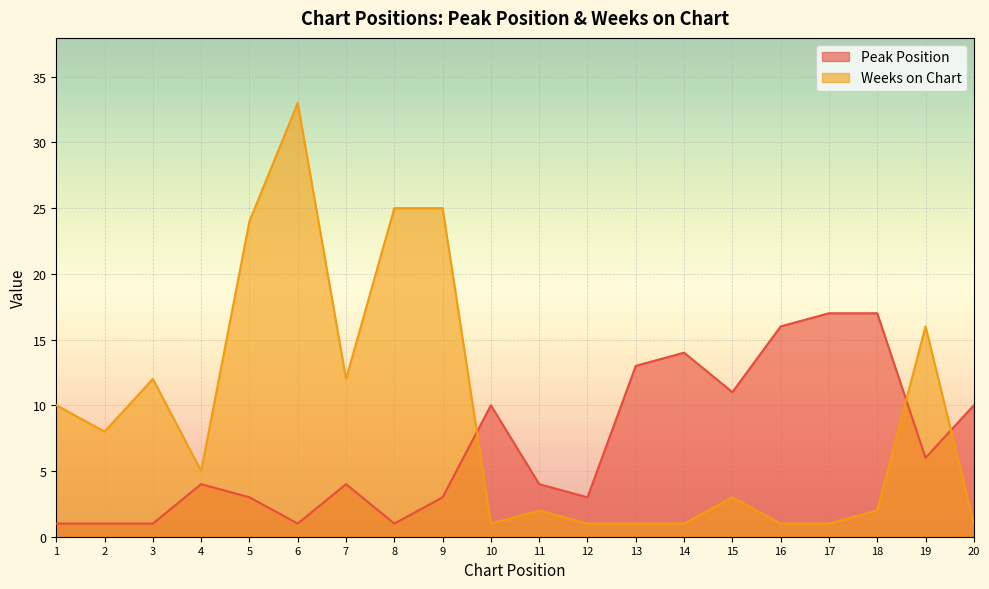

Rank the series at 16 from highest to lowest value.

Peak Position, Weeks on Chart